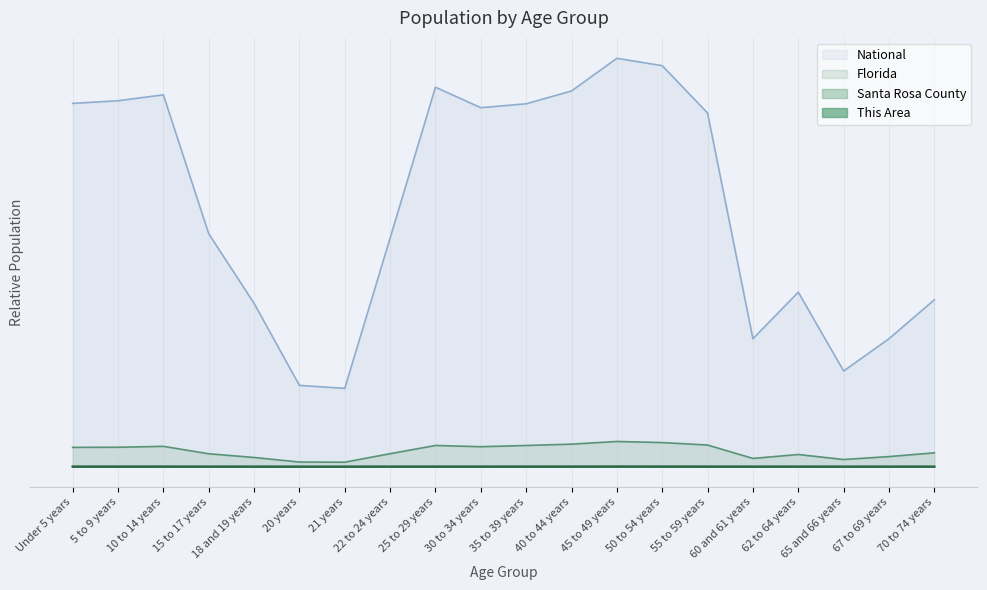

At 15 to 17 years, list the series in order from smallest to largest.

This Area, Santa Rosa County, Florida, National